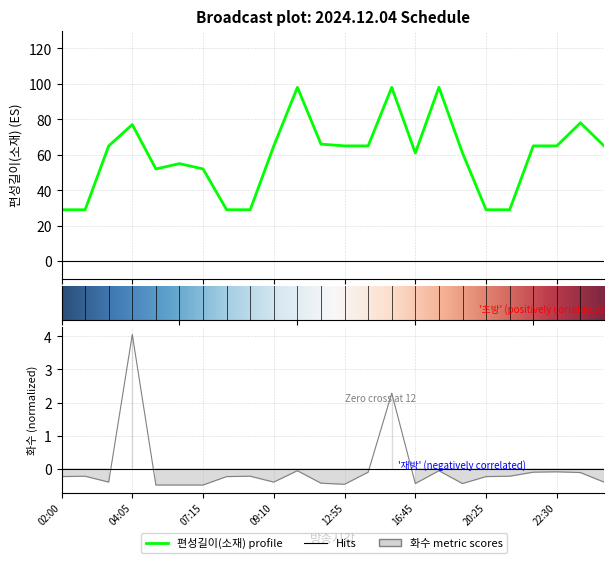

Which series has the largest total across all categories?

편성길이(소재)